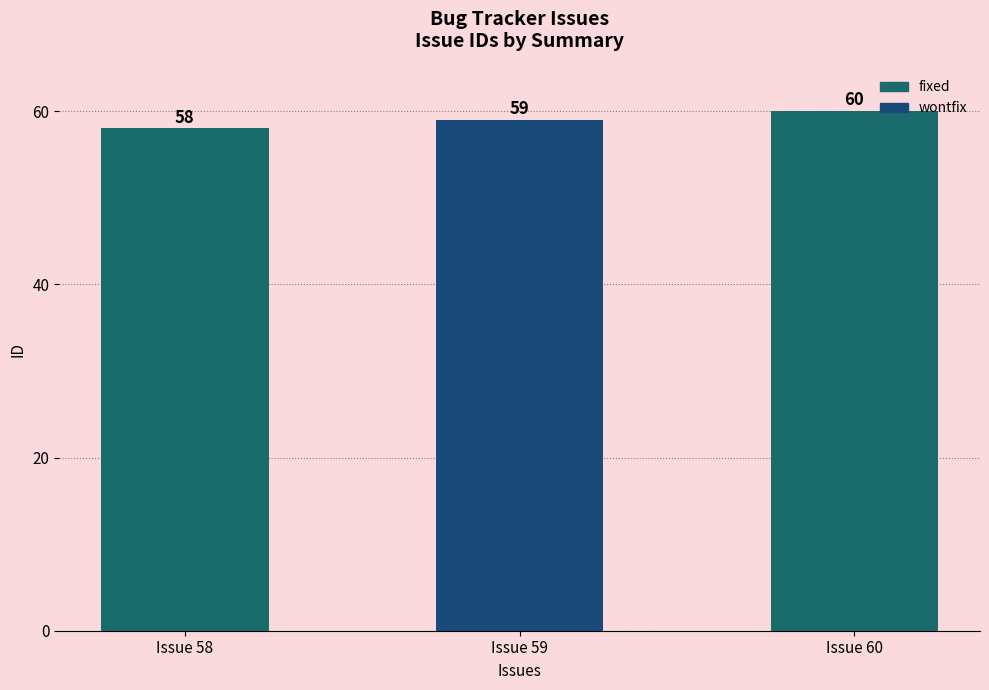

Does the chart contain any negative values?

No